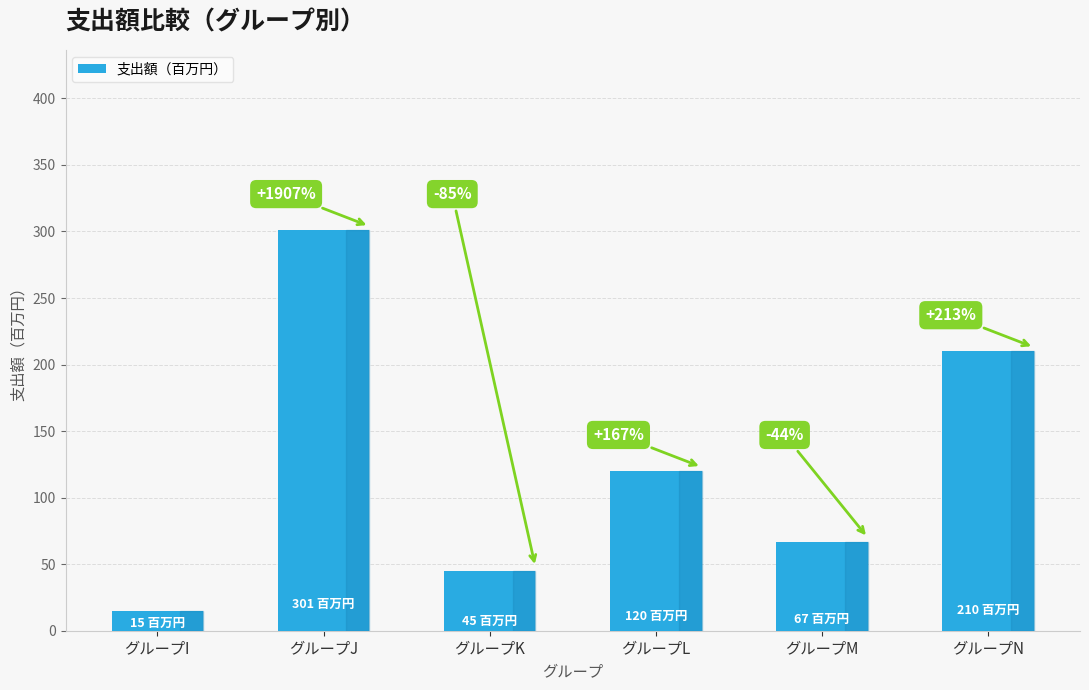

What is the sum of all values?

758